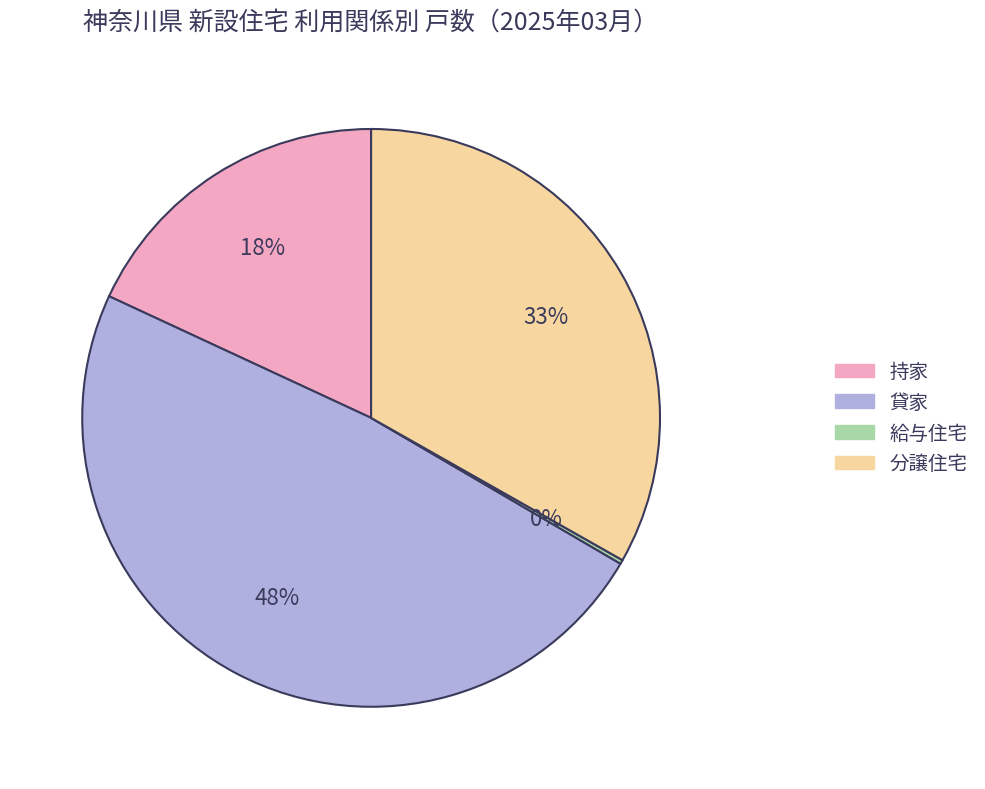

To the nearest percent, what portion does 分譲住宅 represent?

33%